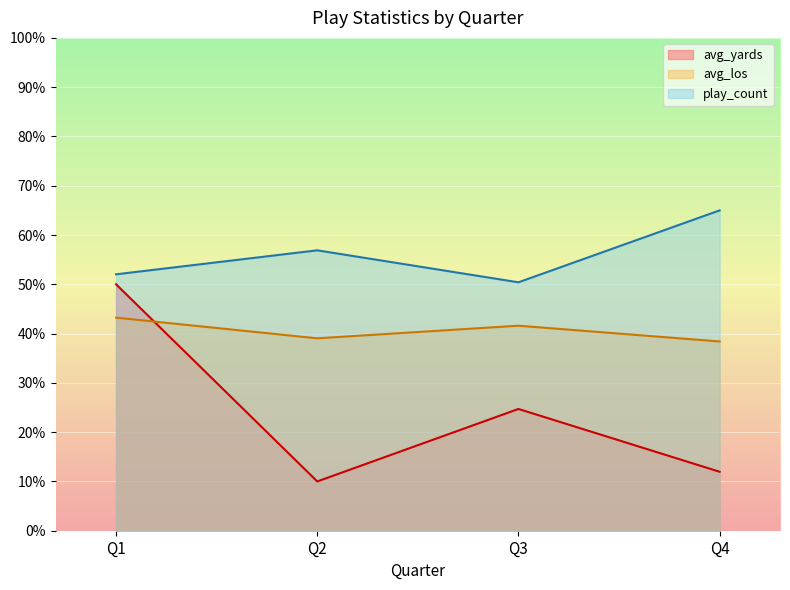

What value does the play_count series have at Q4?

65.0